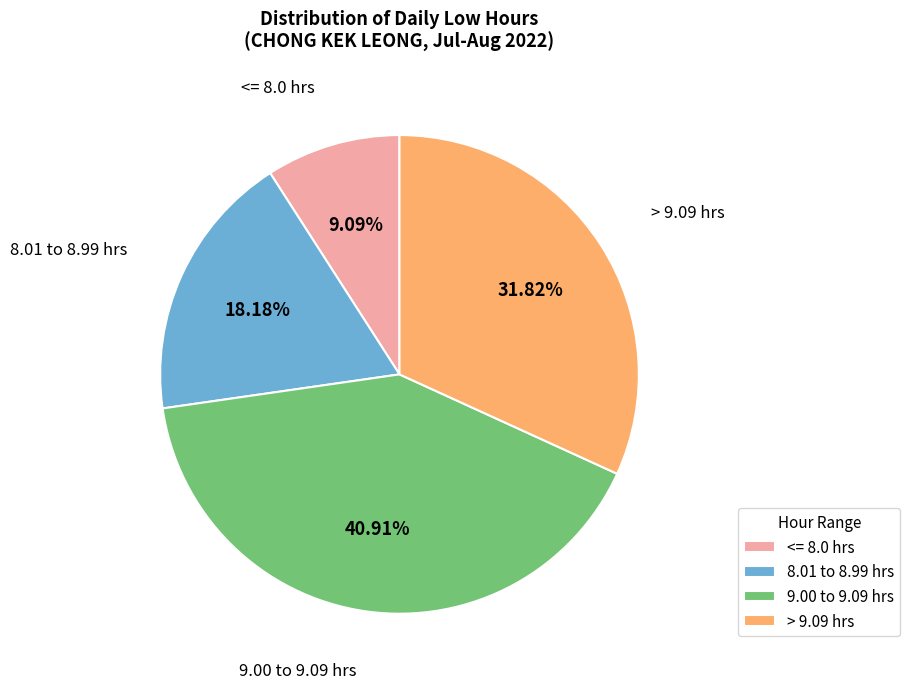

Is there a majority slice in this chart?

No